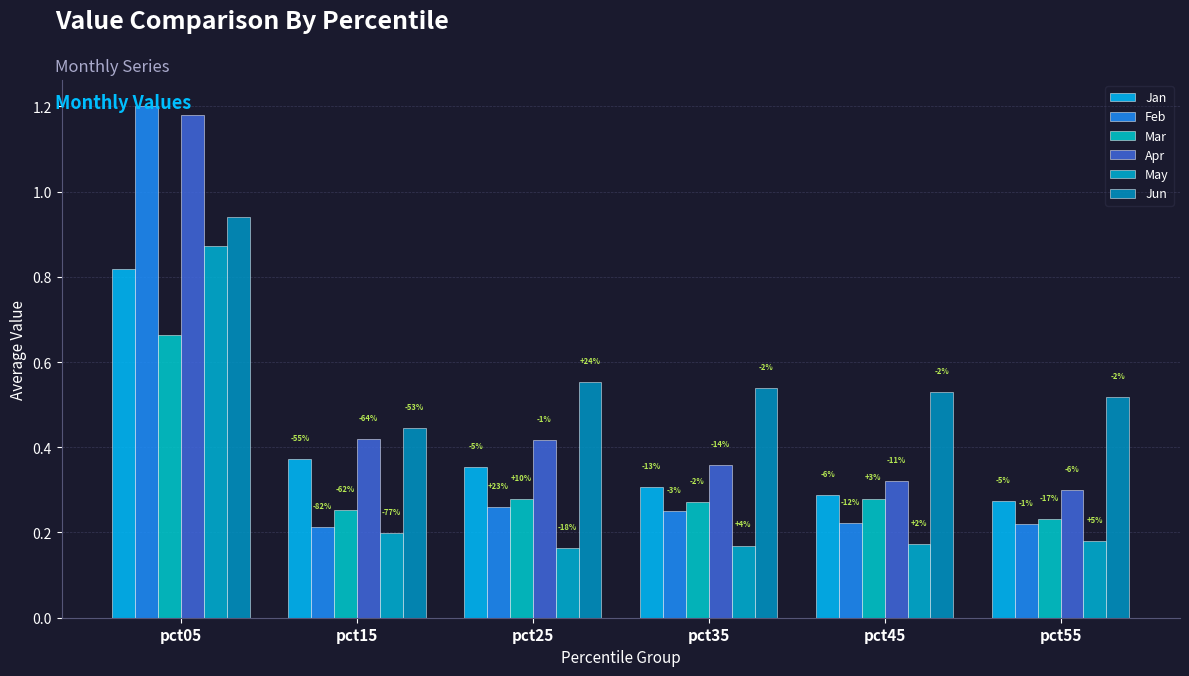

Rank the categories by Mar value from lowest to highest.

pct55, pct15, pct35, pct25, pct45, pct05